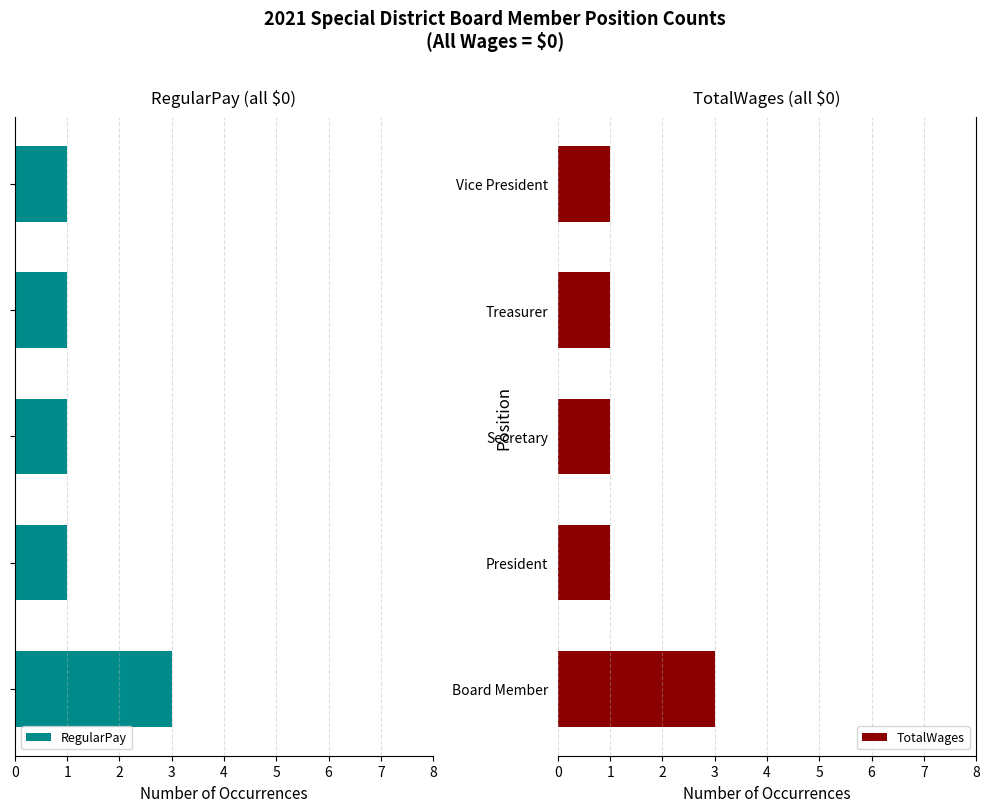

True or false: TotalWages has a value of 2 at Secretary.

False